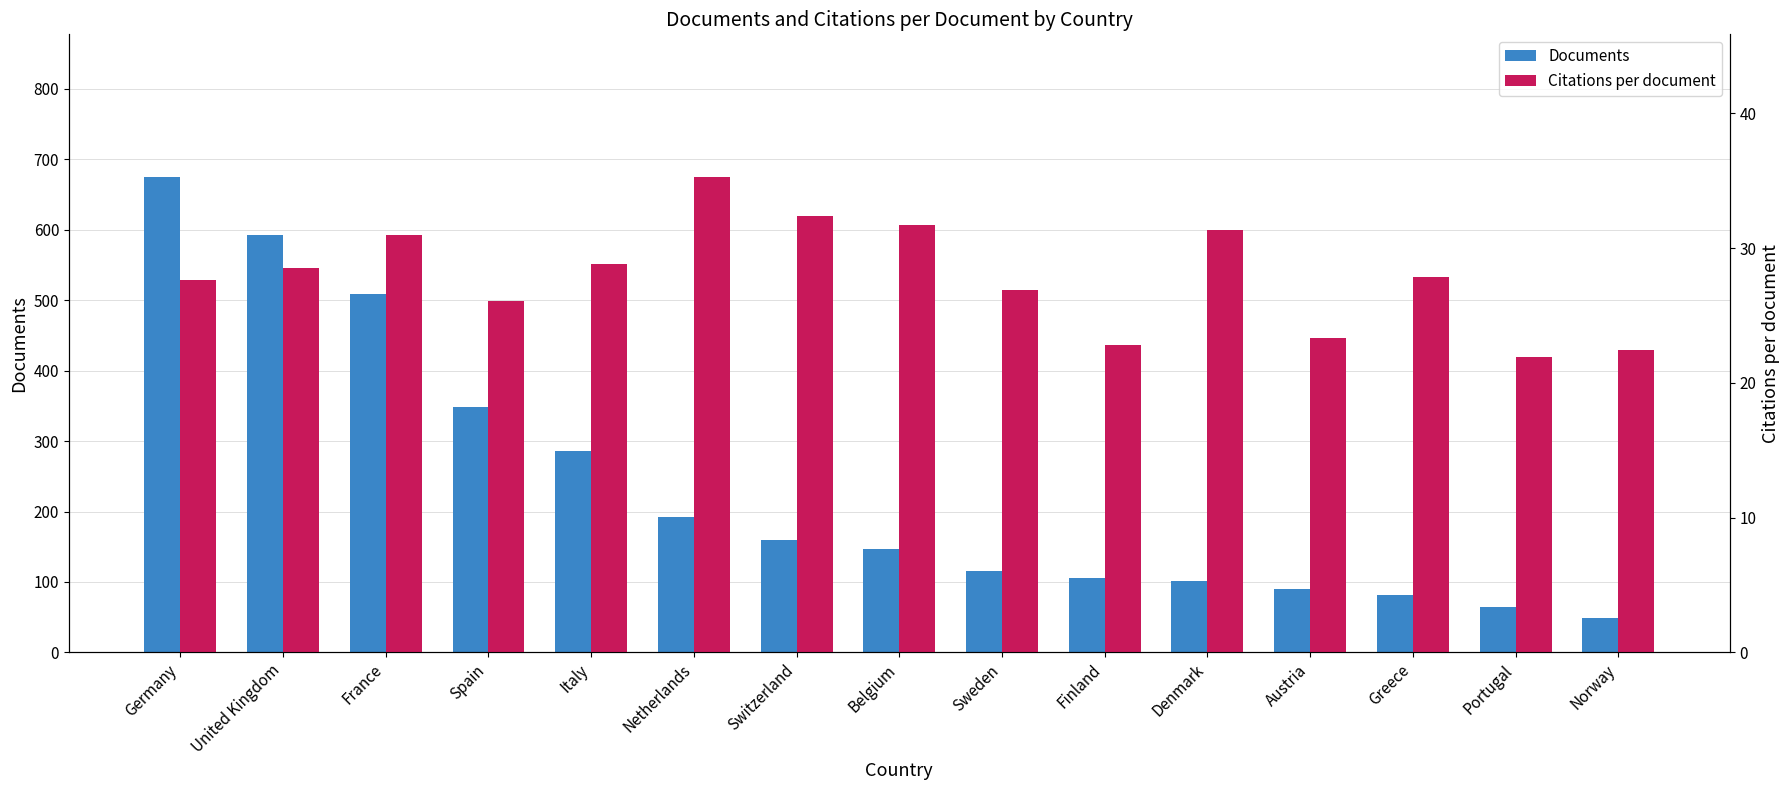

What are all the series names shown in the legend?

Documents, Citations per document